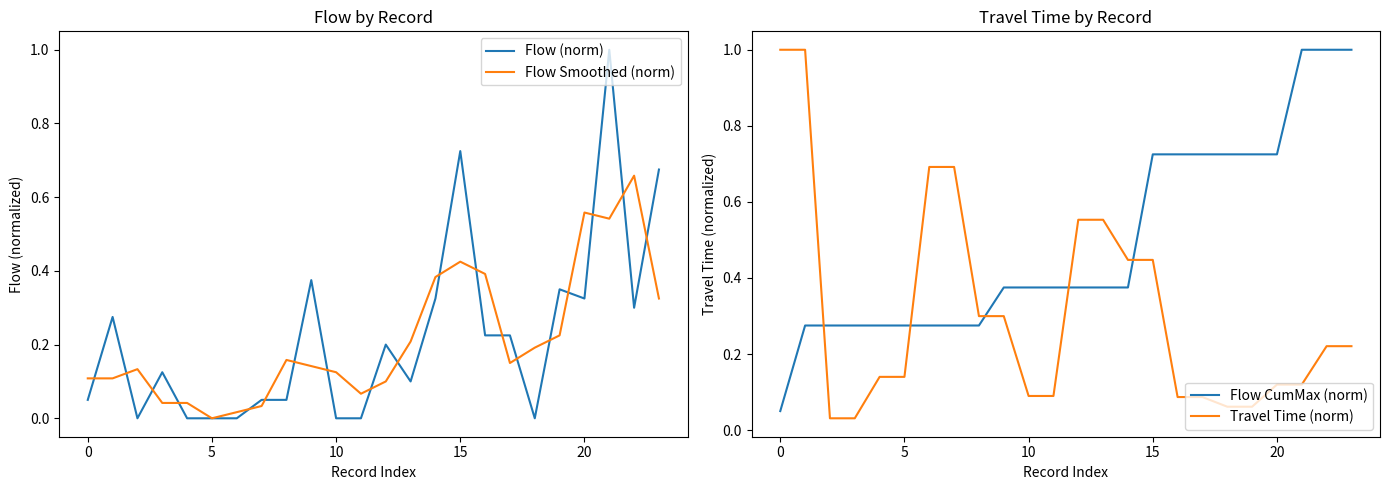

Is this an area chart (filled region under the line)?

No